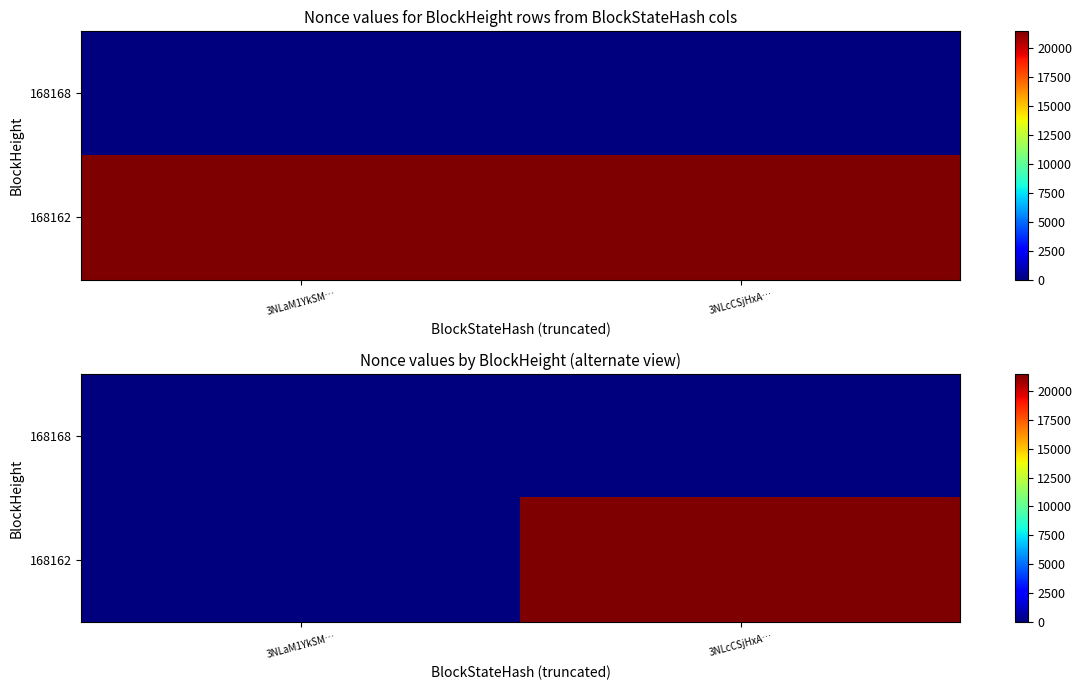

What is the spread (max minus min) of values at 3NLcCSjHxA…?

21452